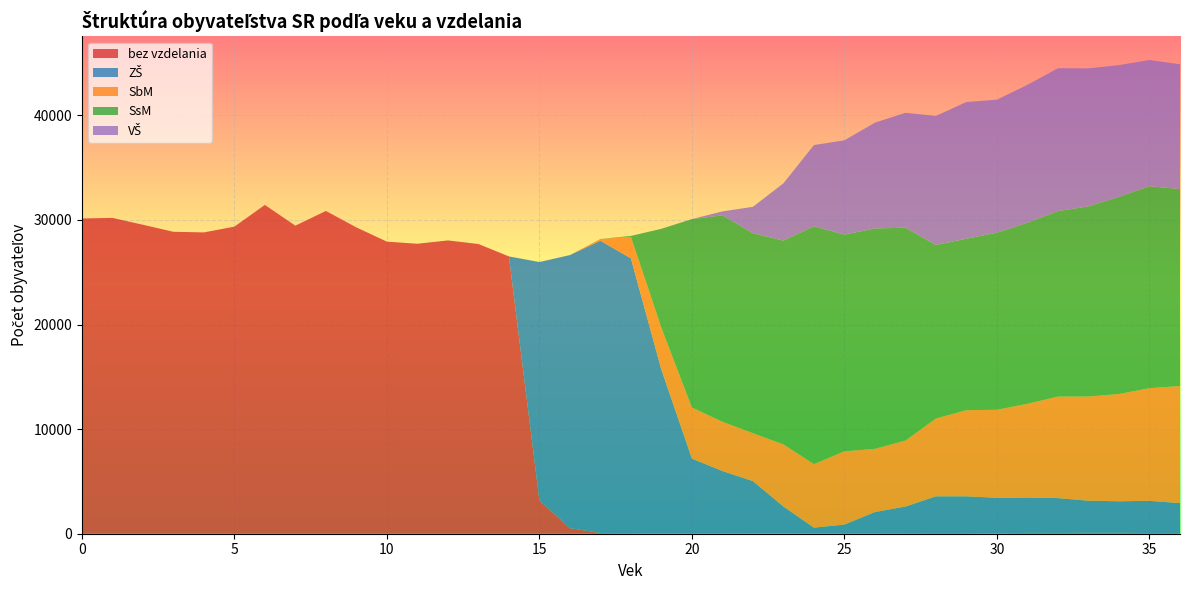

Reading right to left, list all the values displayed in this chart.

bez vzdelania: 67	68	86	86	72	79	48	65	67	59	57	55	49	37	39	55	56	46	59	66	534	3185	26512	27698	28038	27720	27923	29284	30856	29448	31433	29353	28806	28866	29538	30195	30137
ZŠ: 2860	3074	3016	3069	3333	3375	3389	3511	3510	2540	2017	822	532	2564	4987	5941	7122	15622	26265	27939	26104	22788	0	0	0	0	0	0	0	0	0	0	0	0	0	0	0
SbM: 11192	10773	10251	9963	9707	8967	8412	8236	7439	6306	6039	7003	6069	5938	4584	4706	4889	4005	2053	171	0	0	0	0	0	0	0	0	0	0	0	0	0	0	0	0	0
SsM: 18832	19303	18856	18176	17732	17313	16933	16391	16587	20348	21071	20714	22739	19480	19114	19737	18005	9480	92	1	0	0	0	0	0	0	0	0	0	0	0	0	0	0	0	0	0
VŠ: 11929	12070	12587	13195	13657	13177	12714	13070	12339	10986	10113	9018	7765	5480	2528	374	7	0	0	0	0	0	0	0	0	0	0	0	0	0	0	0	0	0	0	0	0